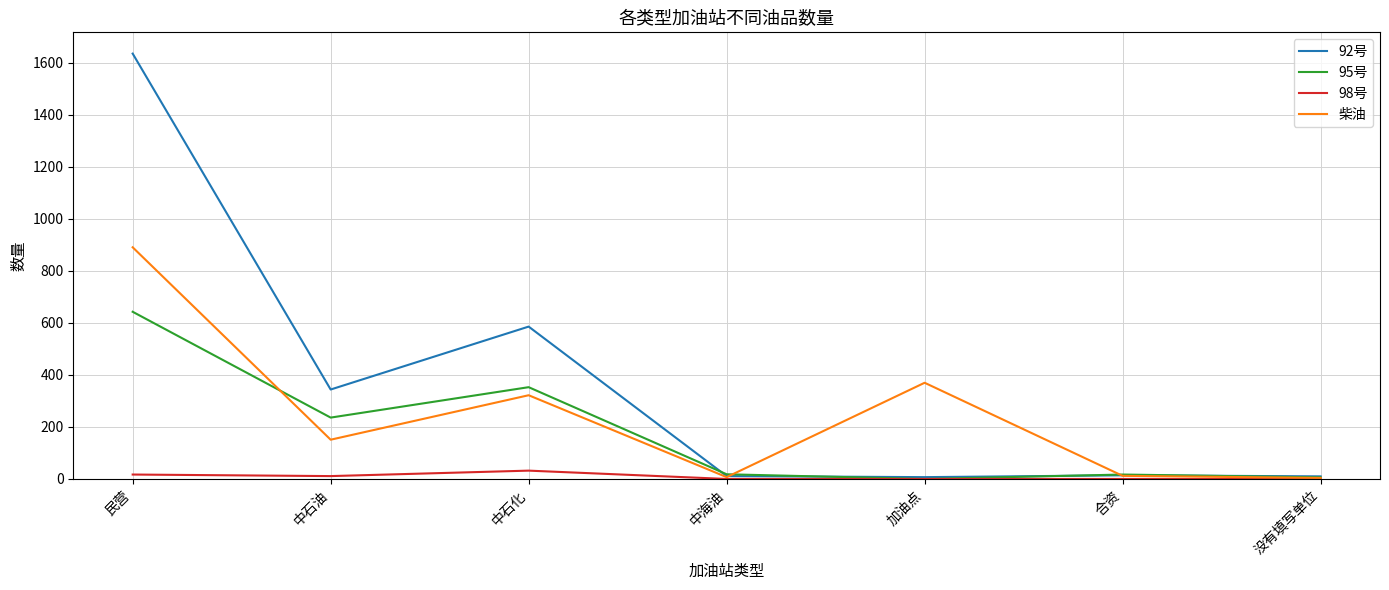

Rank the series by their average value, from highest to lowest.

92号, 柴油, 95号, 98号